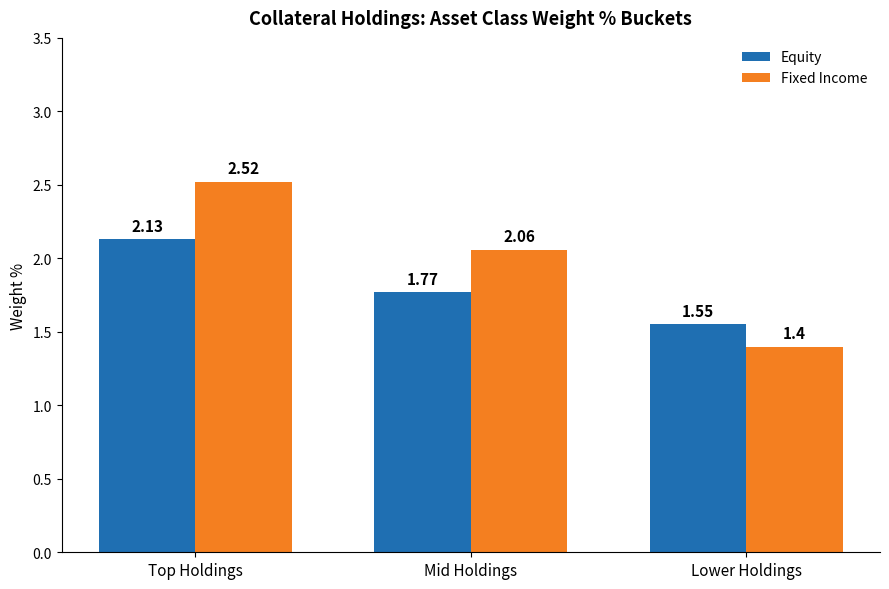

Is the value of Fixed Income at Top Holdings greater than the value of Equity at Top Holdings?

Yes